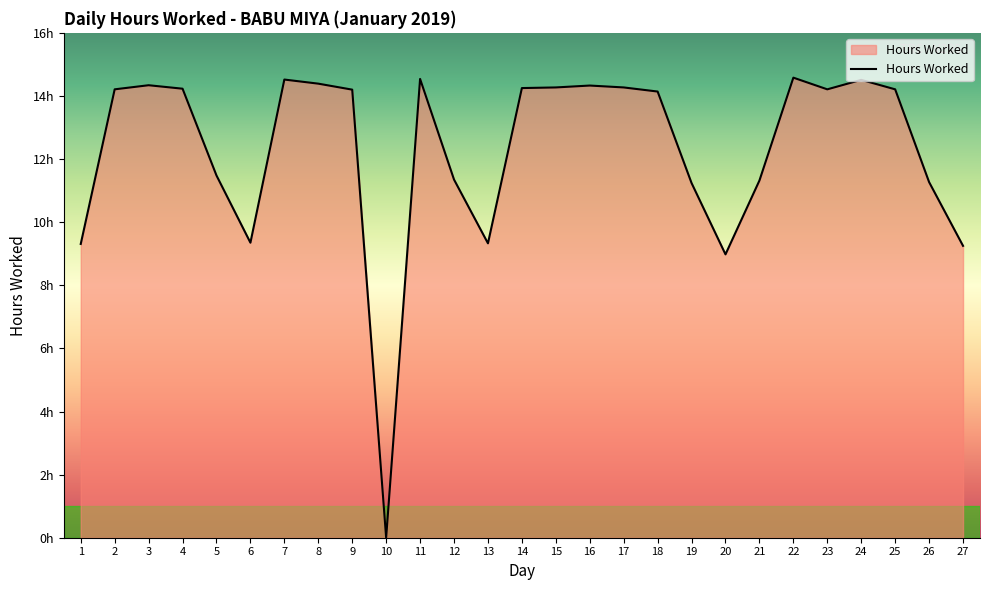

Is this an area chart (filled region under the line)?

Yes